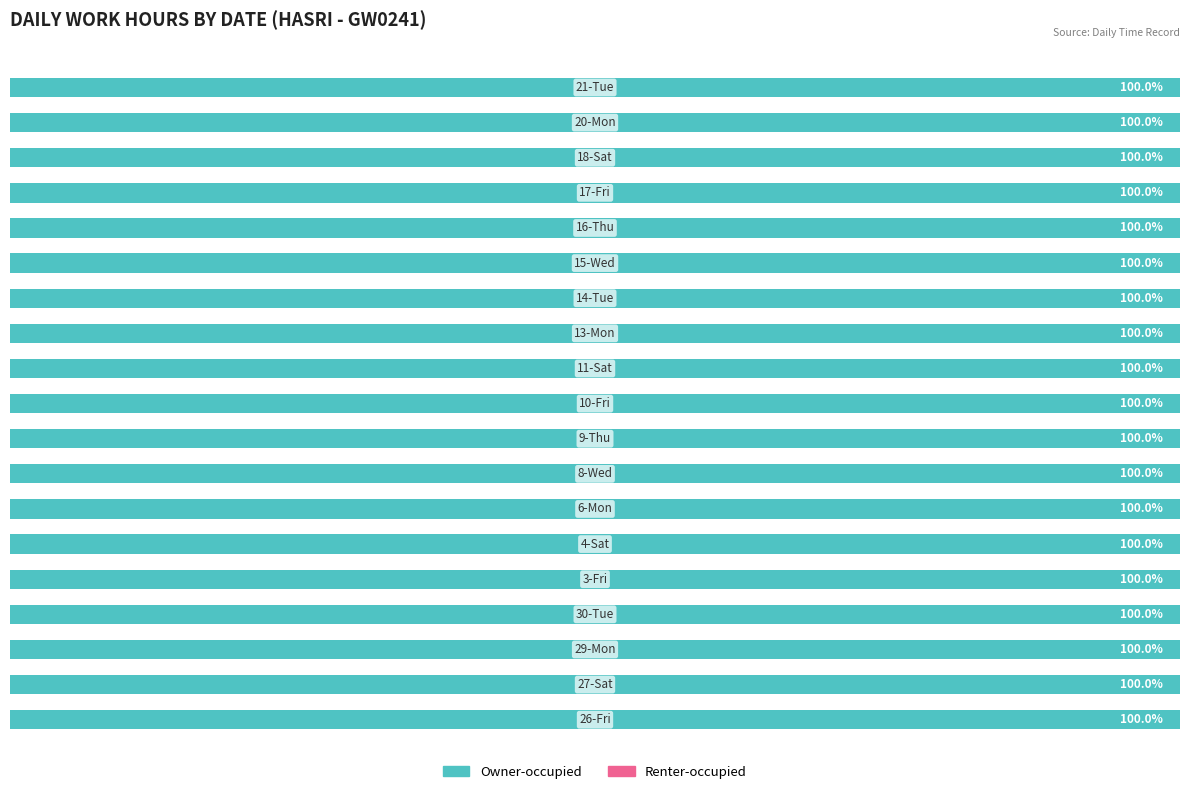

Is the value of Renter-occupied at 20-Mon greater than the value of Owner-occupied at 14-Tue?

No